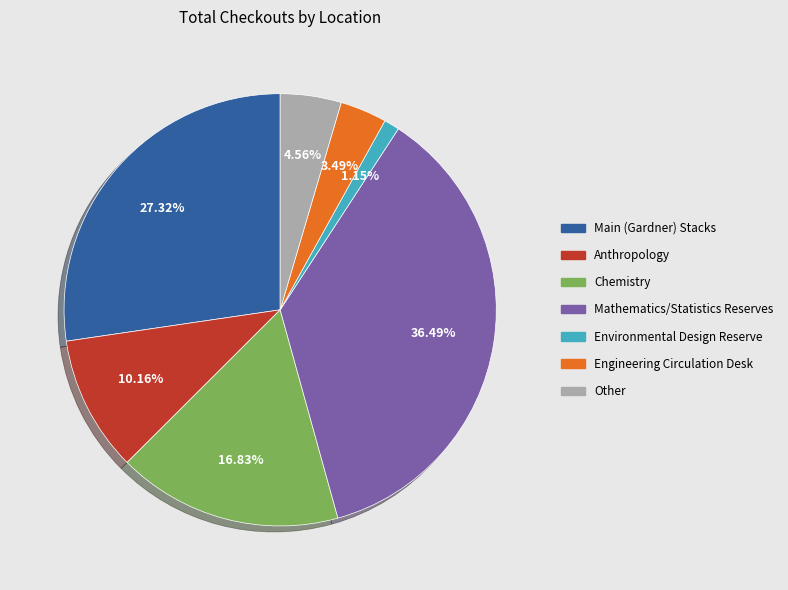

Combined, do Environmental Design Reserve and Chemistry account for over 50%?

No